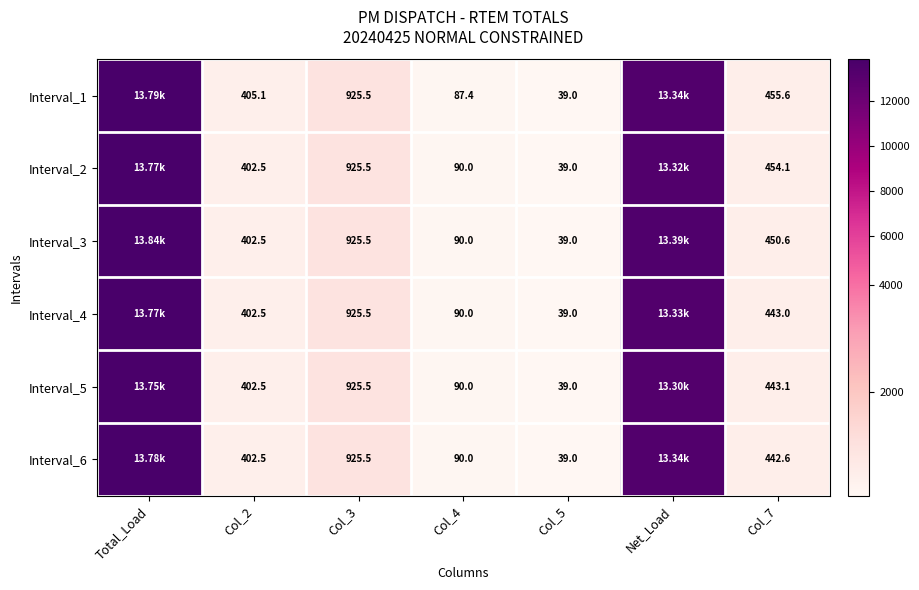

What is the difference between the highest and lowest values at Col_2?

2.6